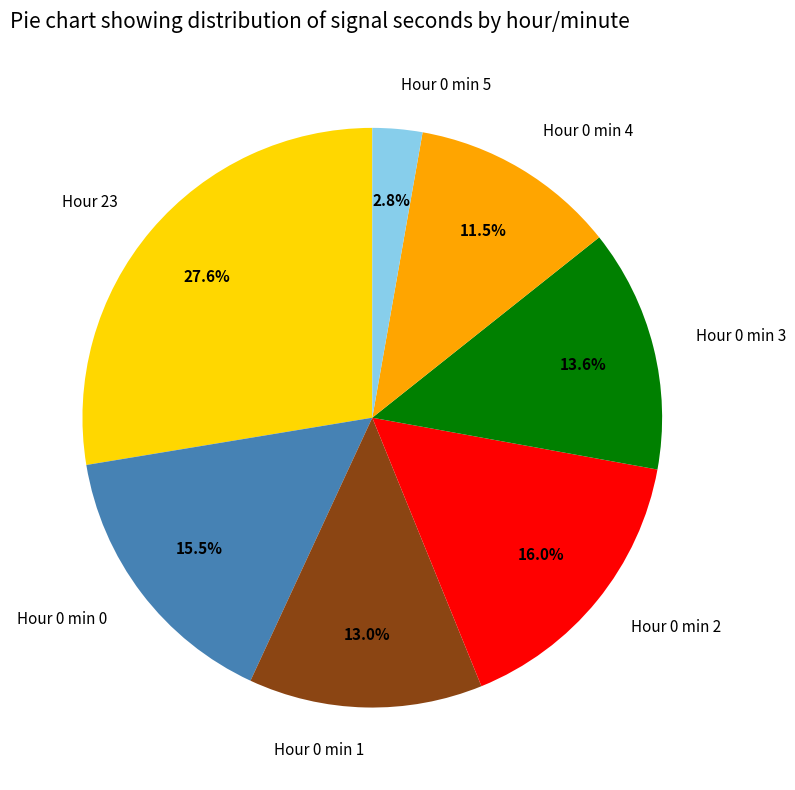

What portion of the pie excludes Hour 0 min 2?

84.0%